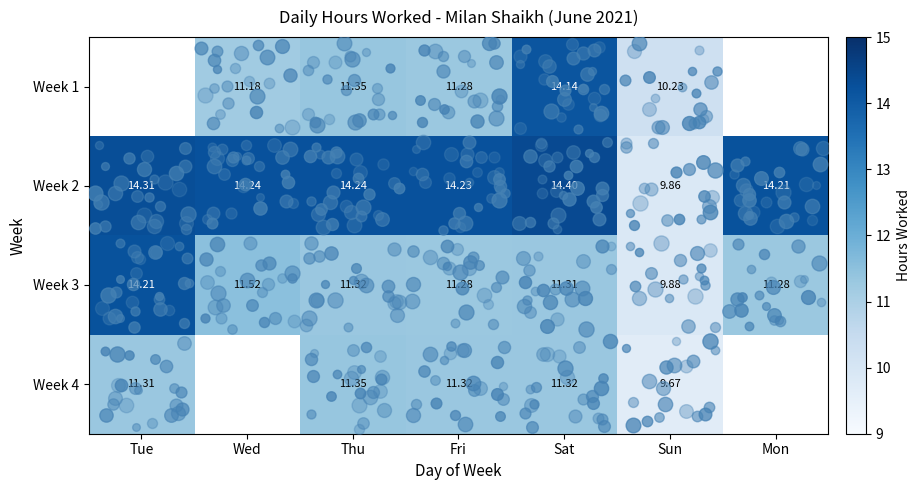

What is the total value across all series at Thu?

48.3